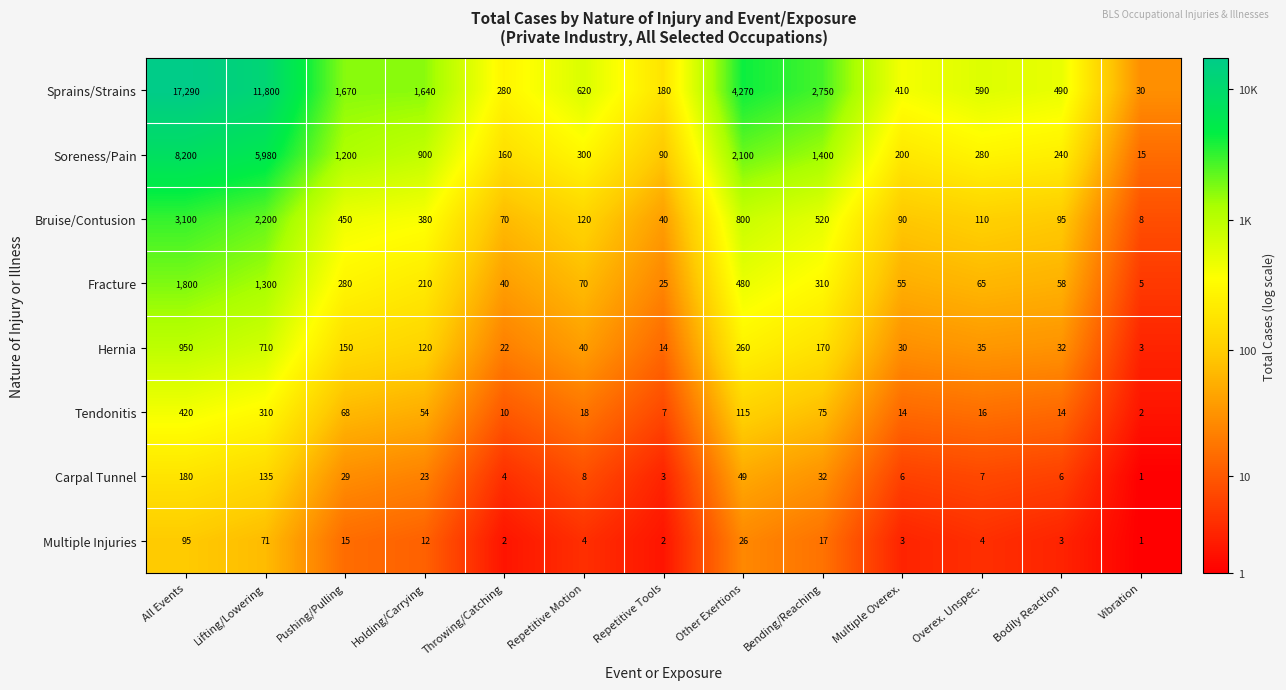

At which label does Multiple Injuries first exceed 4?

All Events